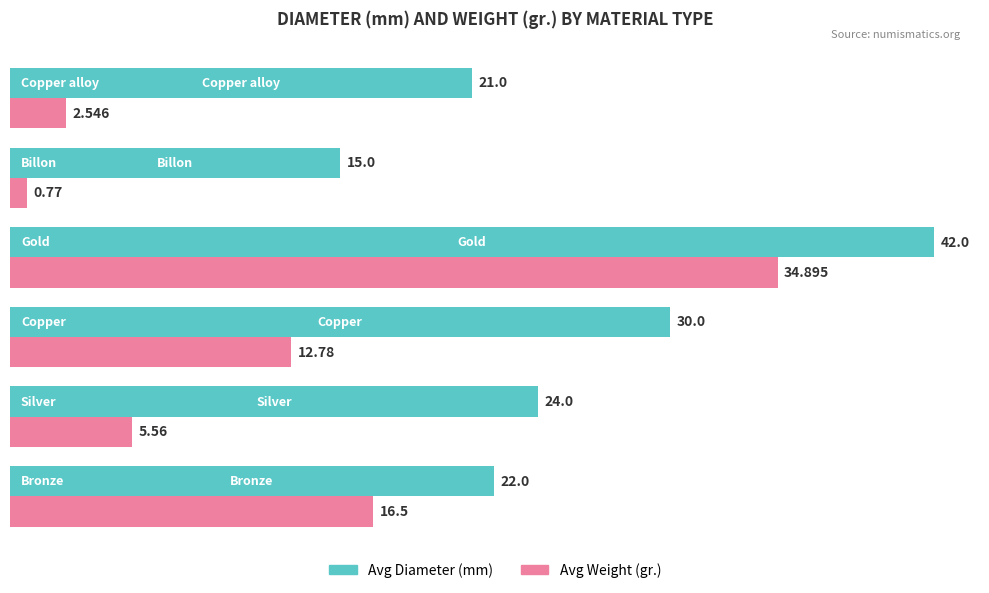

List the series in order of their peak value, highest first.

Avg Diameter (mm), Avg Weight (gr.)